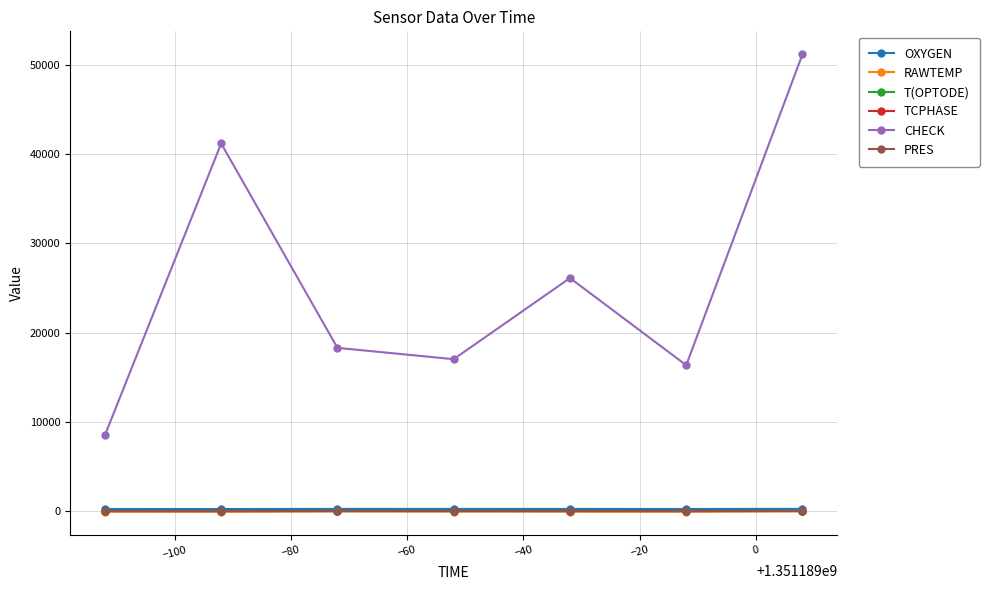

How many series are shown in this chart?

6